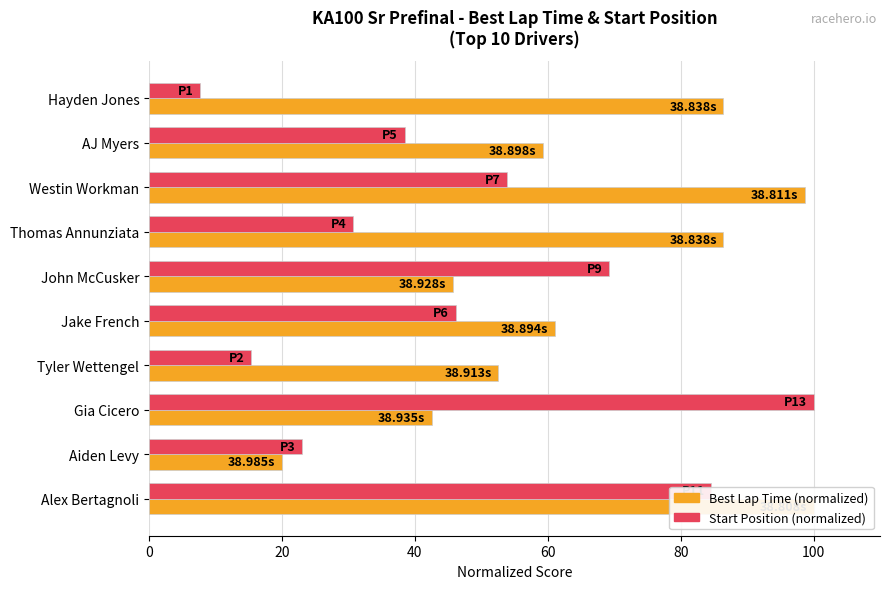

What are all the series names shown in the legend?

Best Lap Time (normalized), Start Position (normalized)